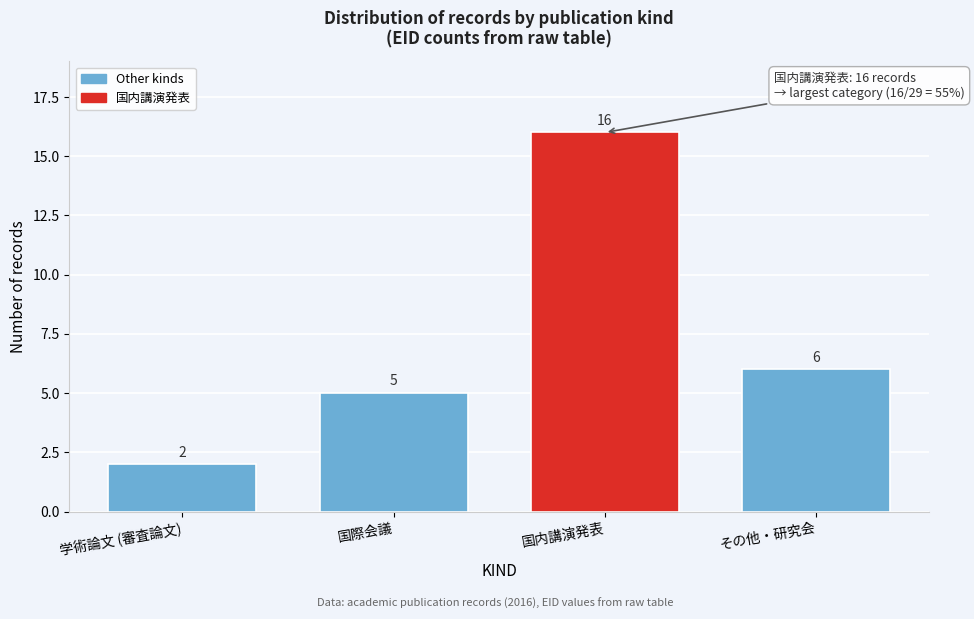

Reading left to right, list all the values displayed in this chart.

2	5	16	6